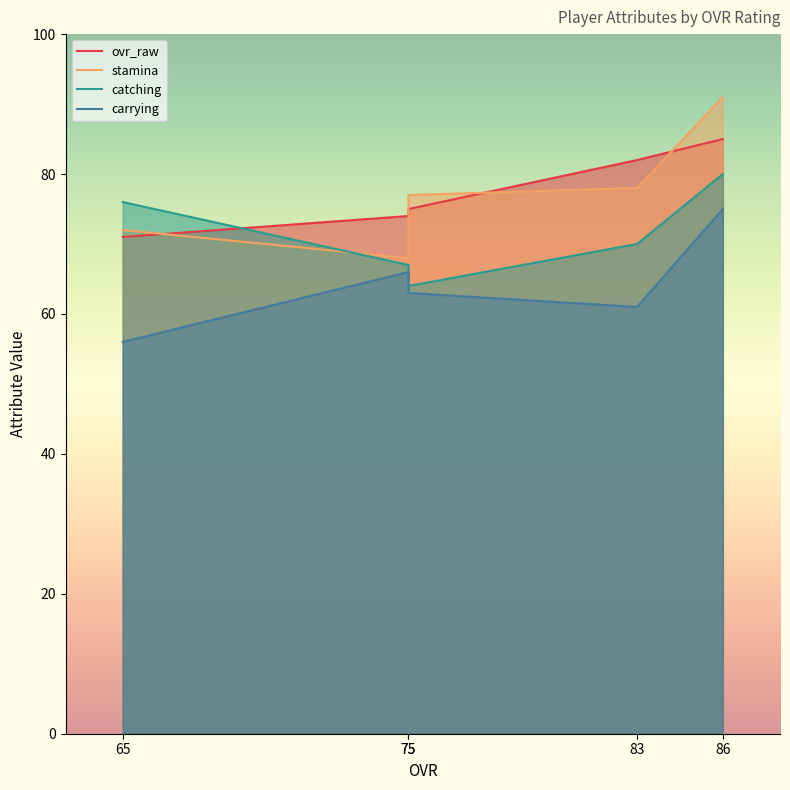

Which has a higher value, 83 or 86?

86